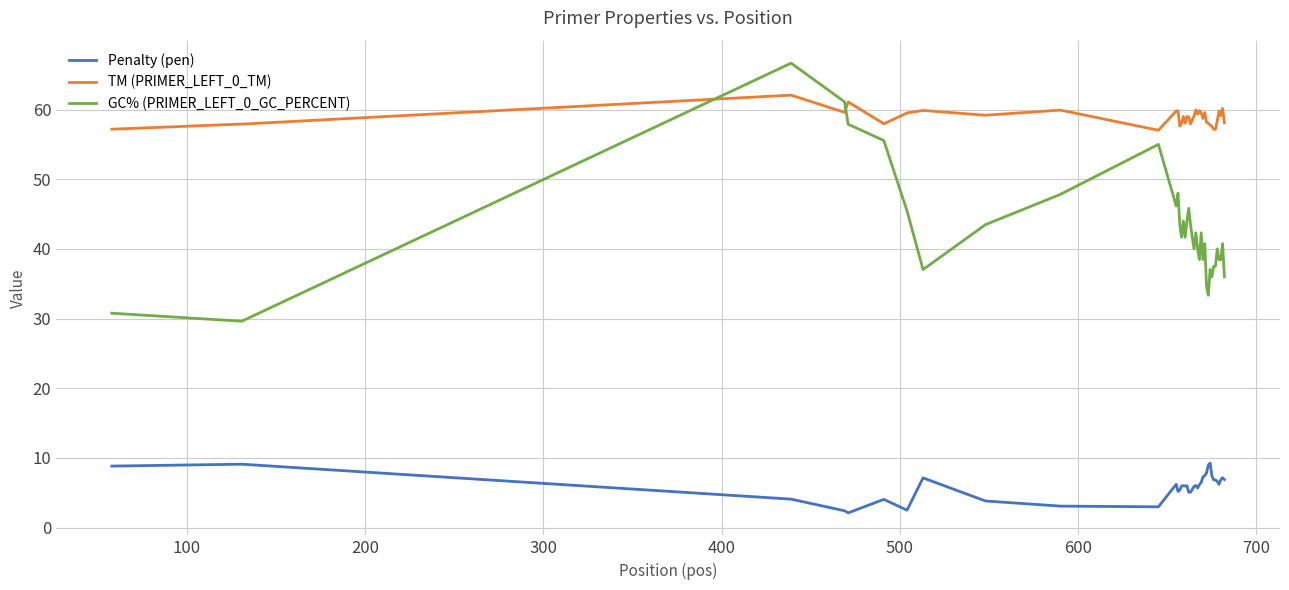

Which series has the largest total across all categories?

TM (PRIMER_LEFT_0_TM)